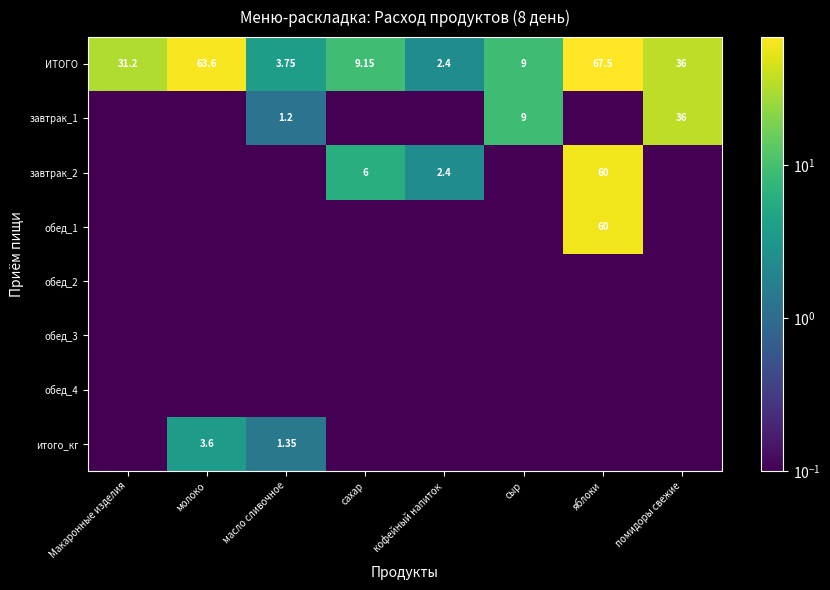

At which label does ИТОГО first exceed 31?

Макаронные изделия